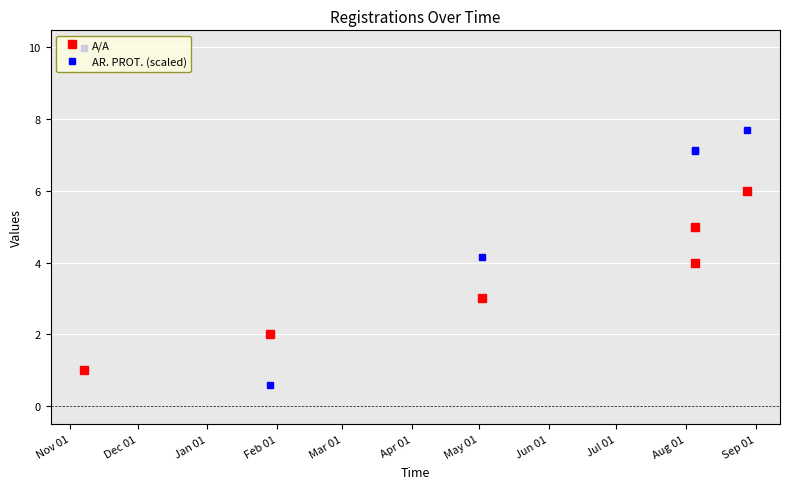

Count the number of categories in the chart.

6